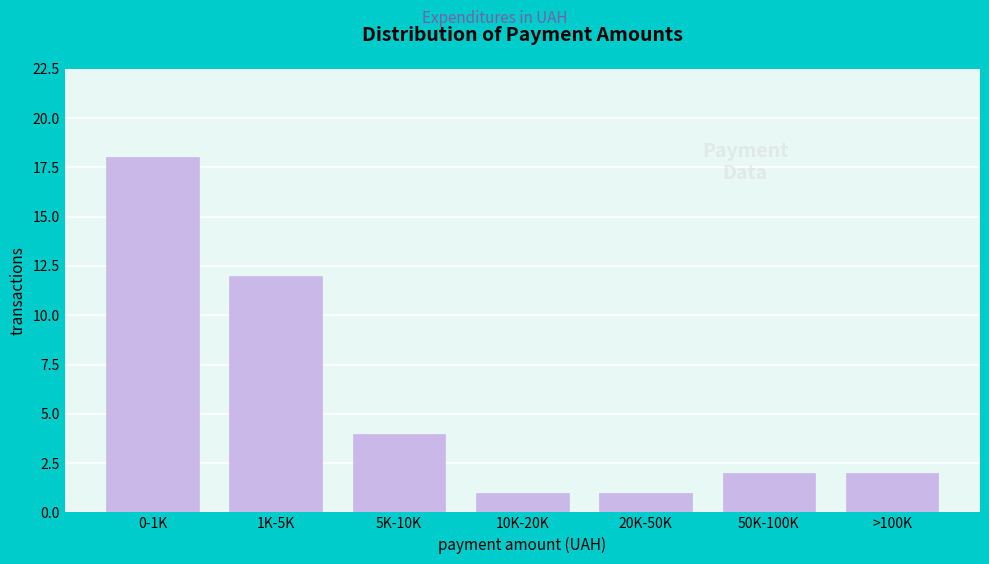

Reading right to left, list all the values displayed in this chart.

2	2	1	1	4	12	18